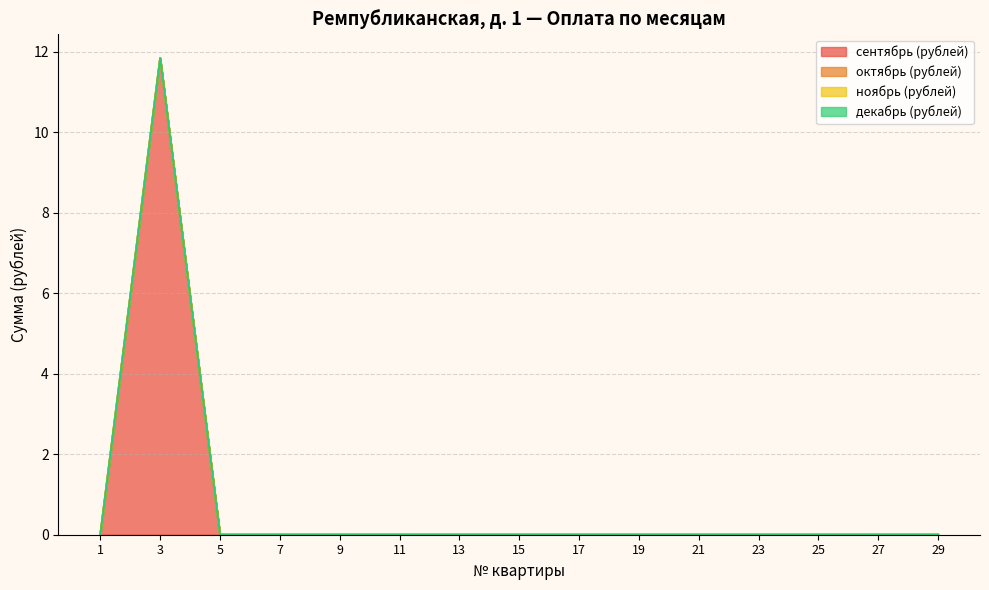

True or false: октябрь (рублей) and декабрь (рублей) intersect in this chart.

False